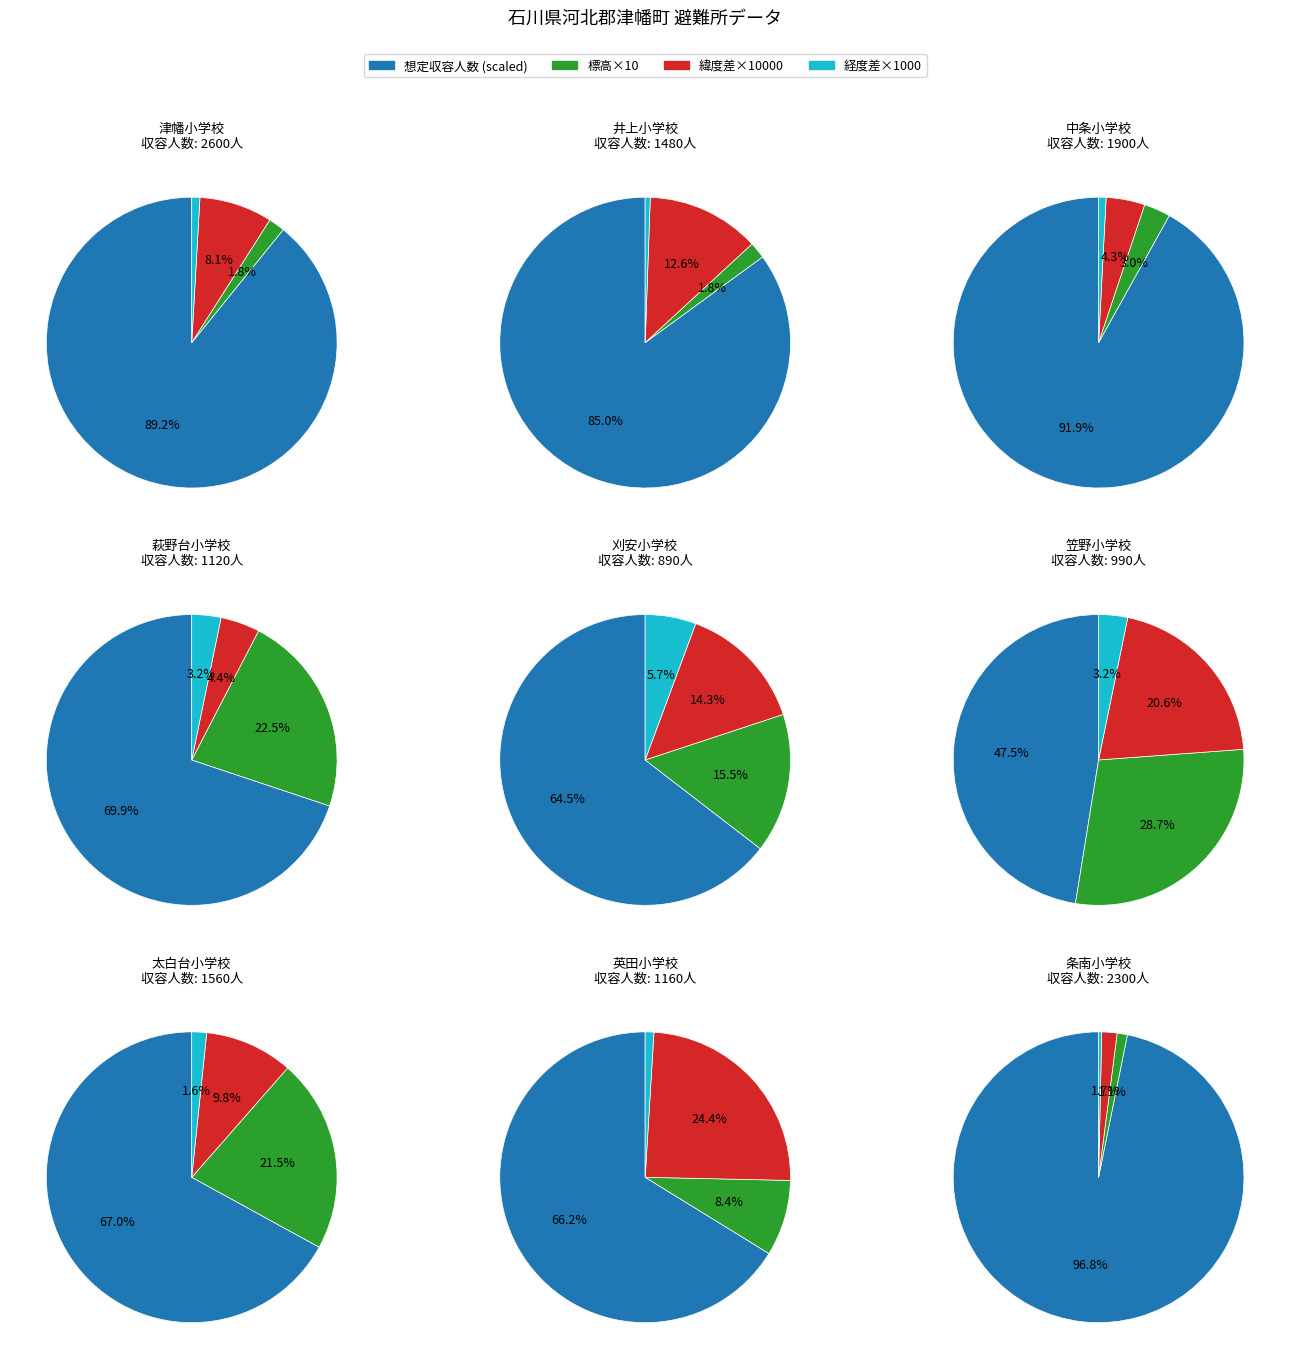

Is the sum of 太白台小学校 and 井上小学校 greater than half?

No